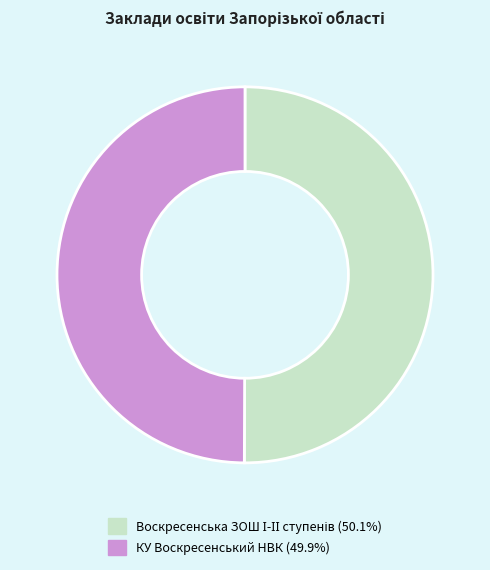

True or false: Воскресенська ЗОШ І-ІІ ступенів accounts for 50% of the total.

True